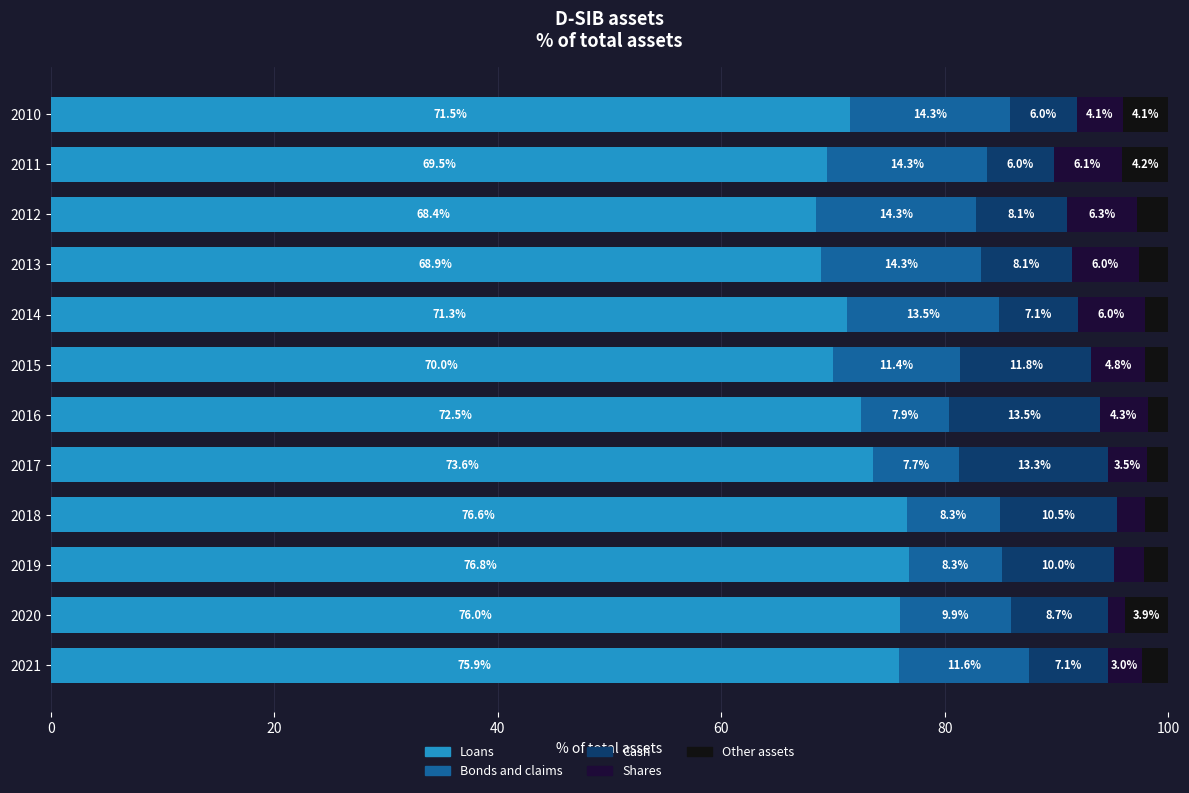

What is the lowest value of the Loans series?

68.4